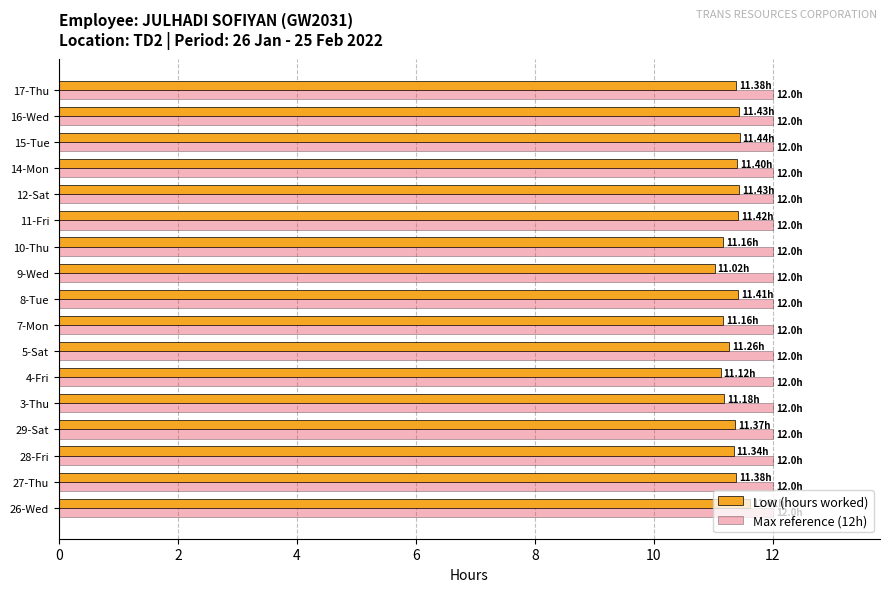

What is the average value of the Max reference (12h) series?

12.0